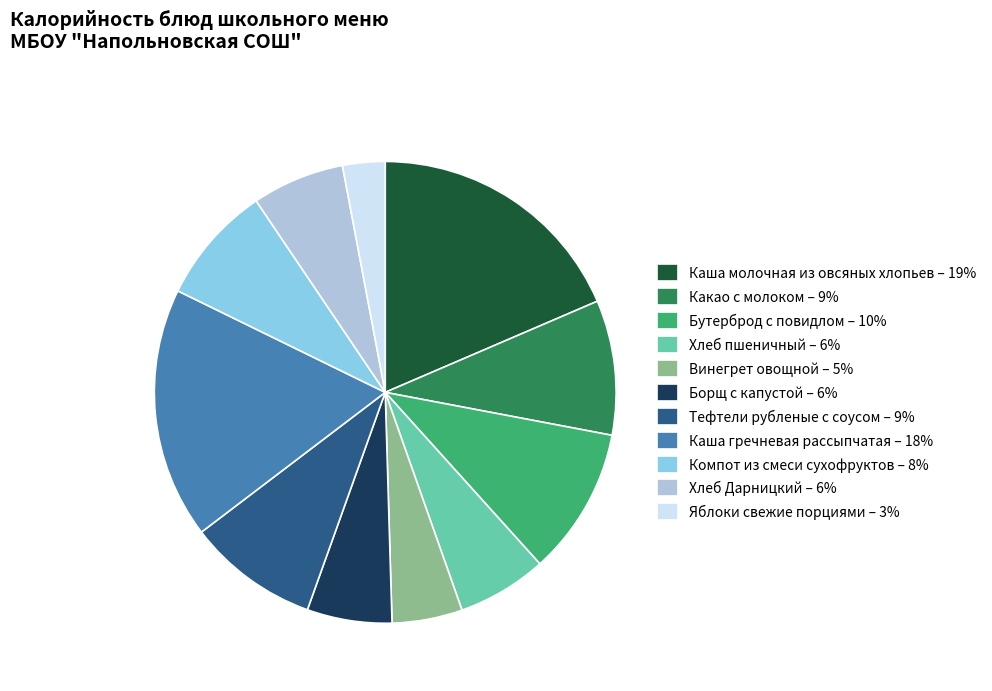

Do Компот из смеси сухофруктов – 8% and Каша молочная из овсяных хлопьев – 19% together represent more than half of the pie?

No